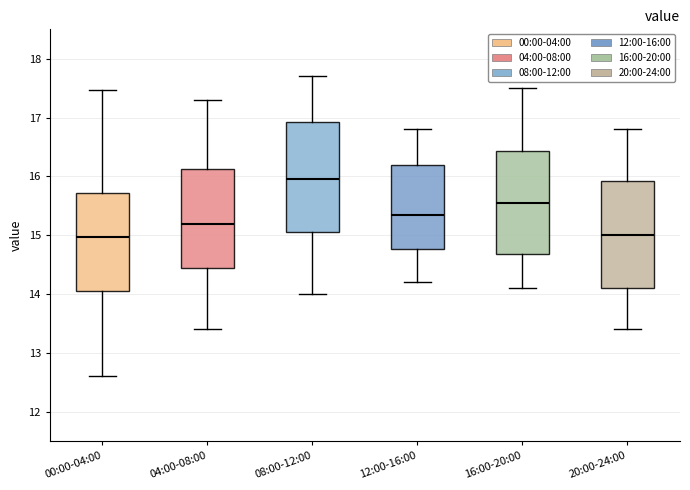

Where is the upper edge of the box for 00:00-04:00 on the y-axis? The values are not printed on the chart, so give them approximately, as read against the axis.

15.7